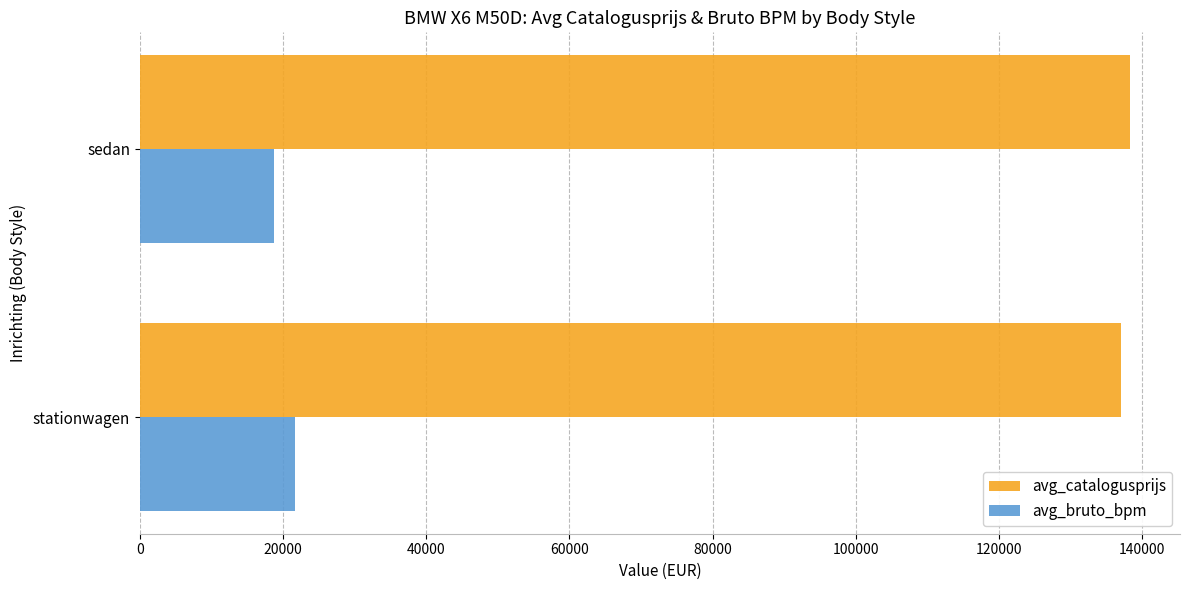

How many avg_catalogusprijs values are between 137049 and 138369?

2